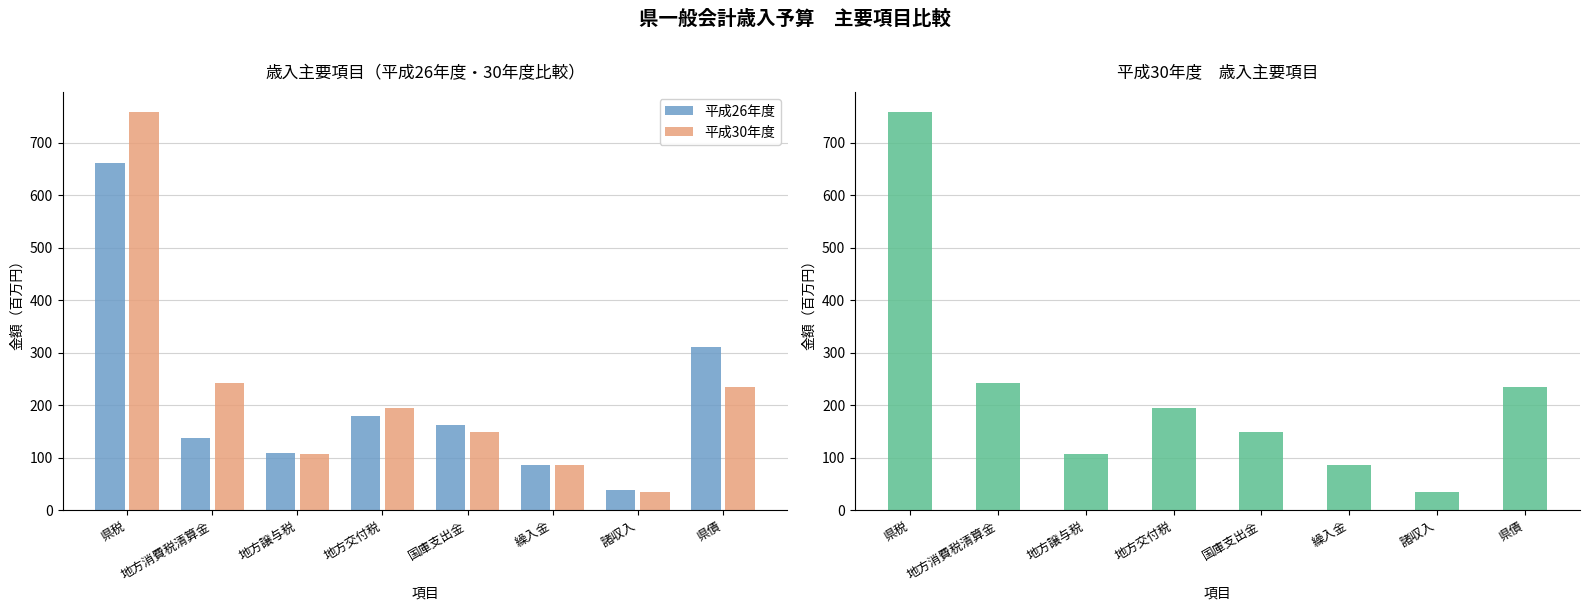

Reading left to right, transcribe all the data shown in this chart.

平成26年度: 県税=661.2	地方消費税清算金=138.6	地方譲与税=110.3	地方交付税=179.4	国庫支出金=163.4	繰入金=87.2	諸収入=38.1	県債=311.1
平成30年度: 県税=759.0	地方消費税清算金=243.2	地方譲与税=106.8	地方交付税=195.7	国庫支出金=149.7	繰入金=87.3	諸収入=34.6	県債=235.7